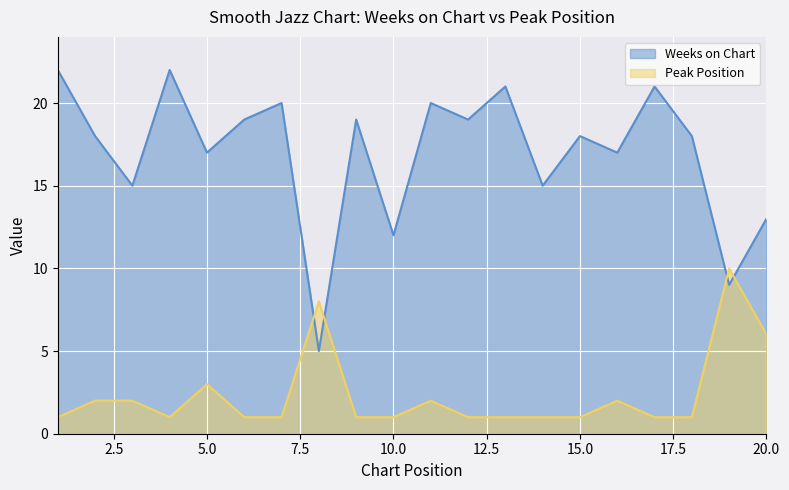

Reading left to right, extract all data points from this chart.

Weeks on Chart: 1=22	2=18	3=15	4=22	5=17	6=19	7=20	8=5	9=19	10=12	11=20	12=19	13=21	14=15	15=18	16=17	17=21	18=18	19=9	20=13
Peak Position: 1=1	2=2	3=2	4=1	5=3	6=1	7=1	8=8	9=1	10=1	11=2	12=1	13=1	14=1	15=1	16=2	17=1	18=1	19=10	20=6